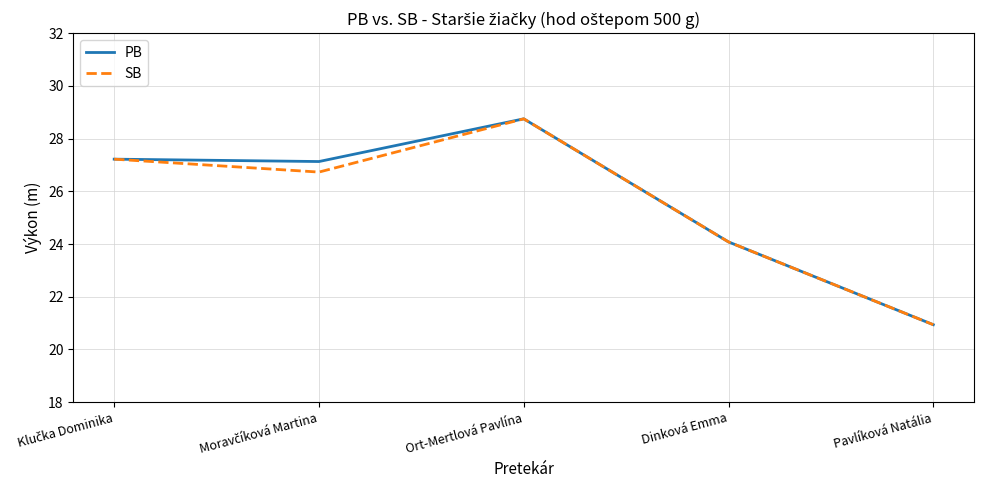

How many interior local peaks does the PB series have?

1